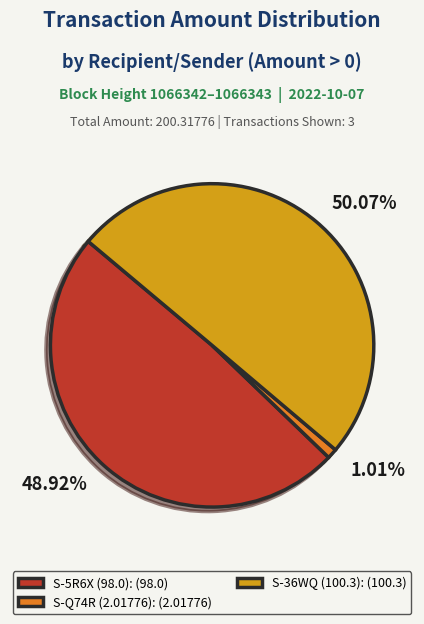

Is the sum of S-36WQ (100.3): (100.3) and S-5R6X (98.0): (98.0) greater than half?

Yes